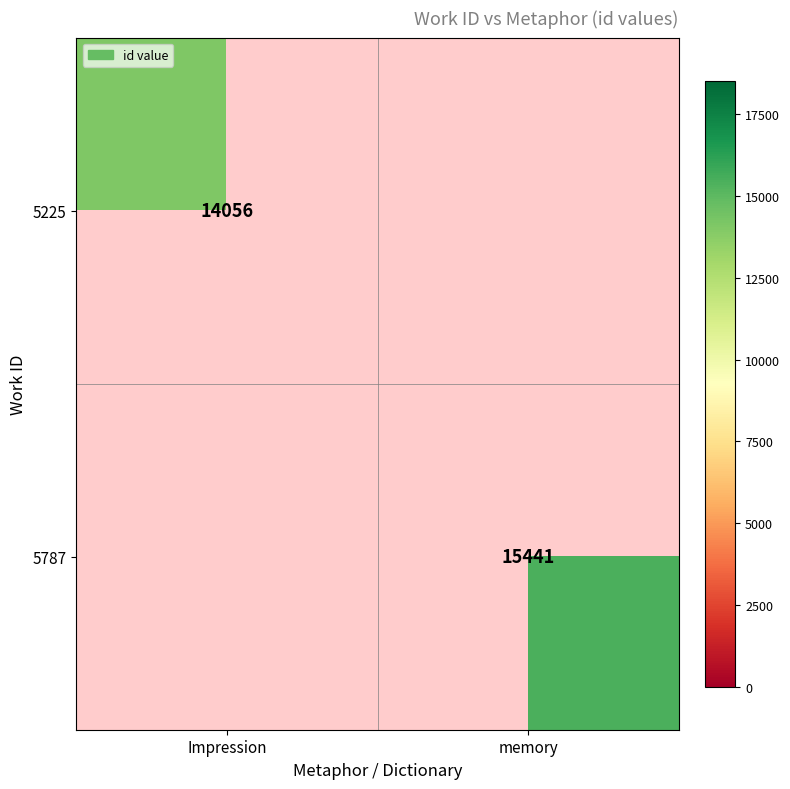

The 5225 series shows 14056 at Impression. True or false?

True